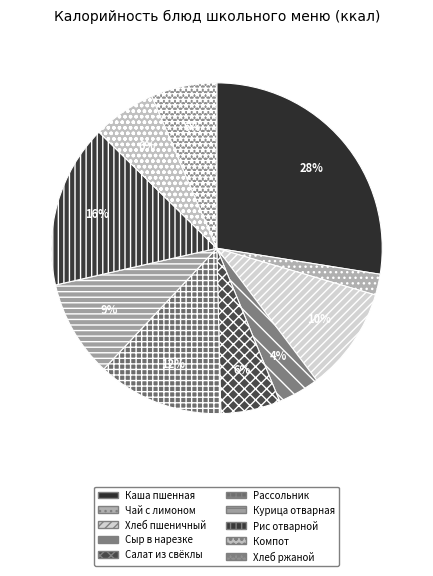

Between Каша пшенная and Рис отварной, which is larger?

Каша пшенная